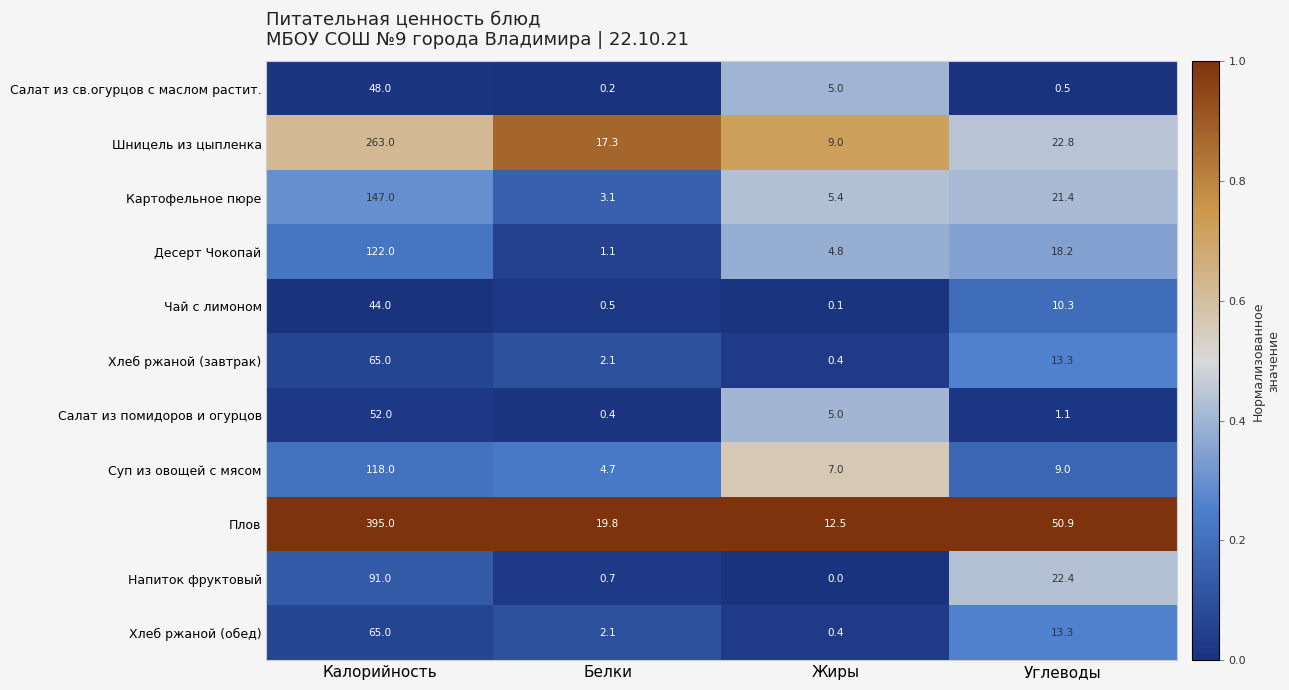

Count the number of categories in the chart.

4